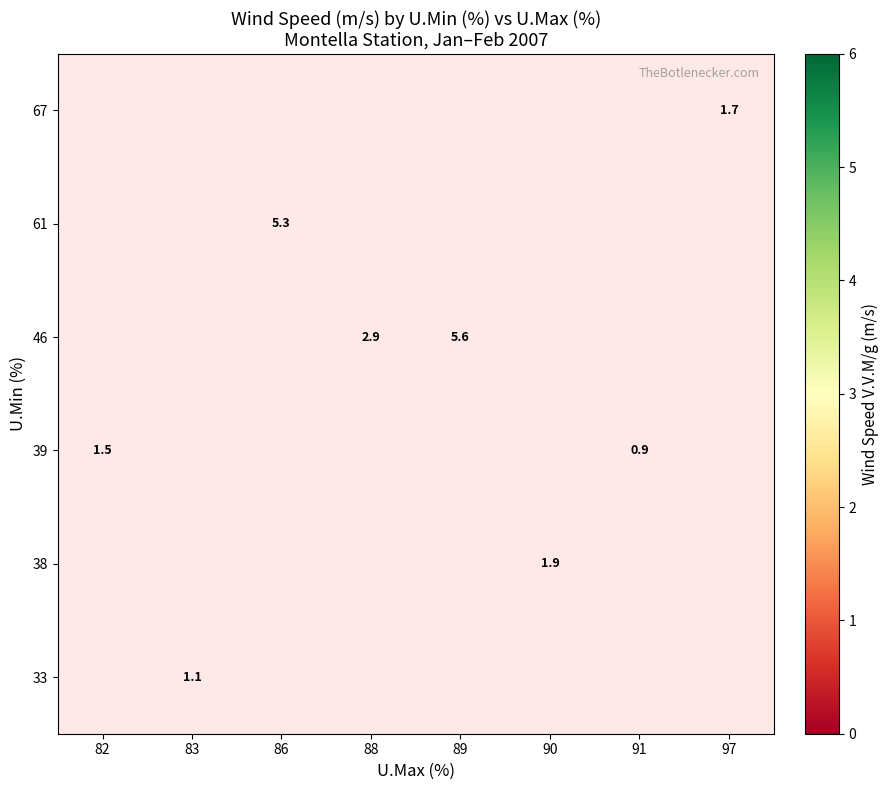

What is the minimum value shown in the chart?

0.9